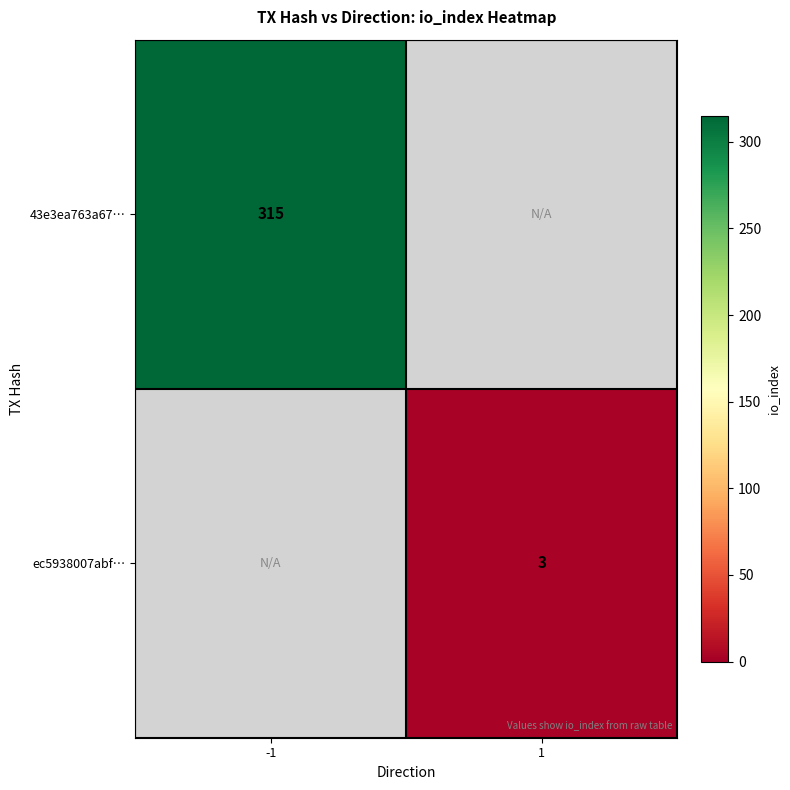

What is the maximum value shown in the chart?

315